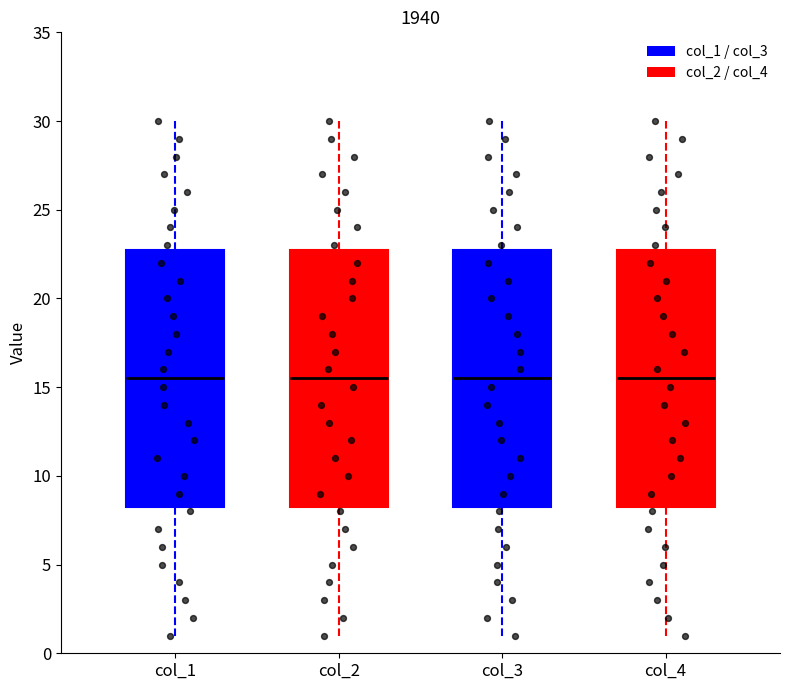

Reading left to right, read every box against the y-axis: the position of its median line, the range the box covers, and the ends of its whiskers. The values are not printed on the chart, so give them approximately, as read against the axis.

col_1: median 15.5, box 8.5 to 23.0, whiskers 1.0 to 30.0
col_2: median 15.5, box 8.5 to 23.0, whiskers 1.0 to 30.0
col_3: median 15.5, box 8.5 to 23.0, whiskers 1.0 to 30.0
col_4: median 15.5, box 8.5 to 23.0, whiskers 1.0 to 30.0